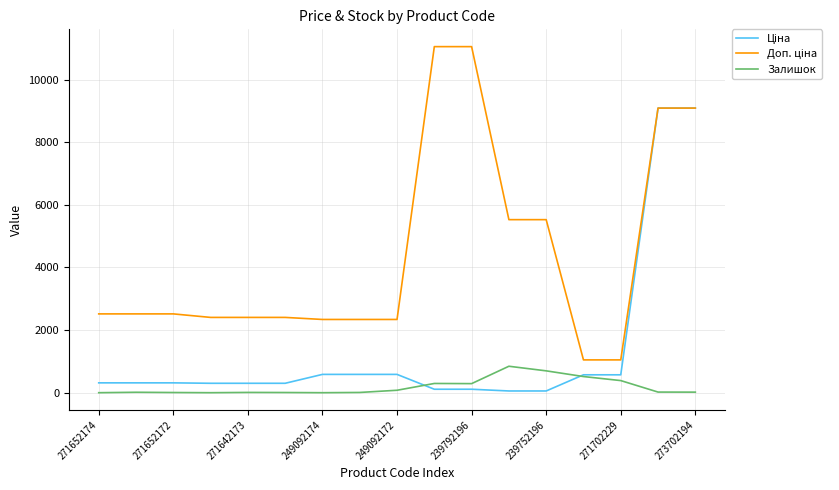

Does the chart have visible grid lines?

Yes